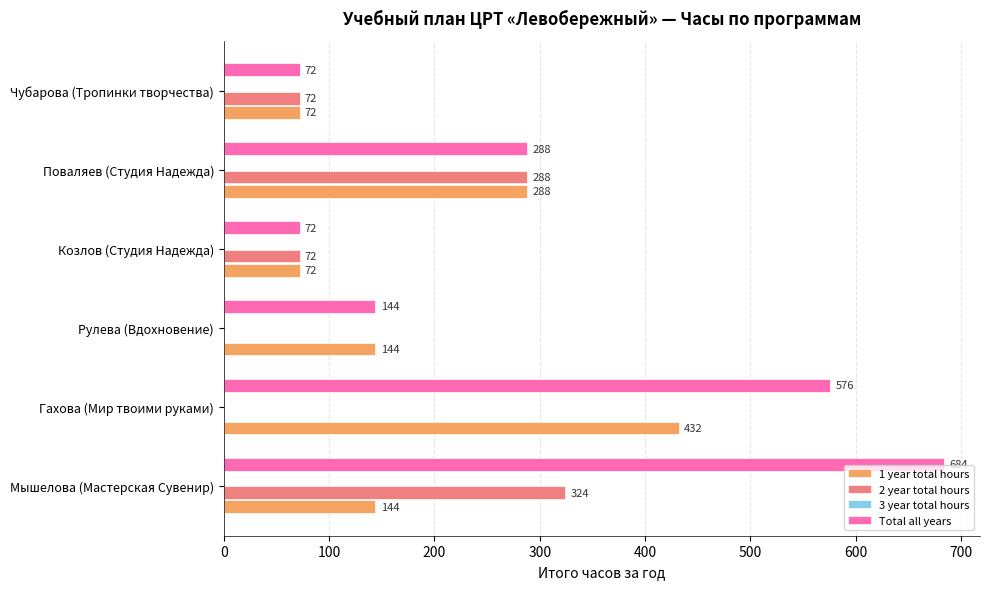

At which category is the sum across all series the highest?

Мышелова (Мастерская Сувенир)